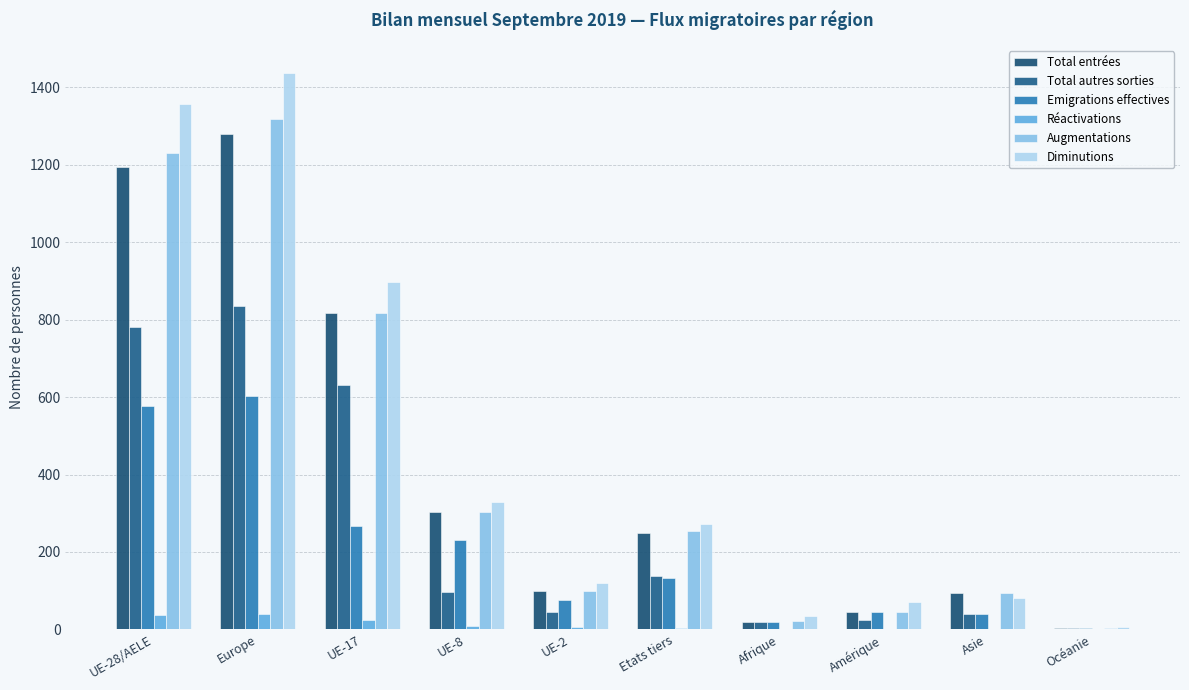

Which series has the widest spread of values?

Diminutions